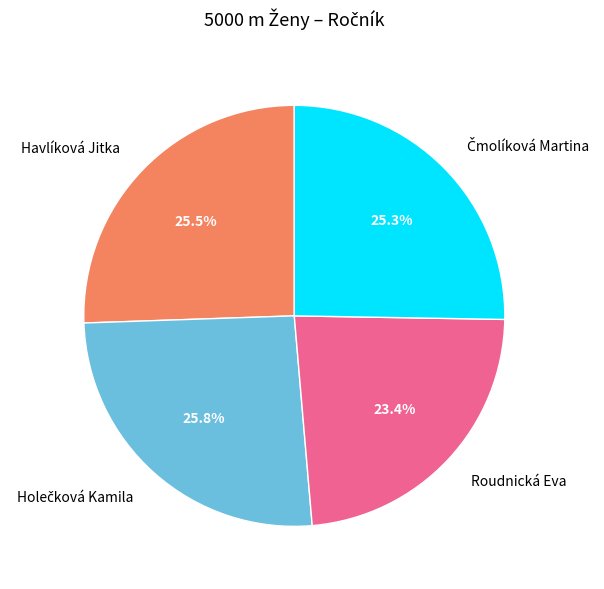

Does any single category account for the majority?

No